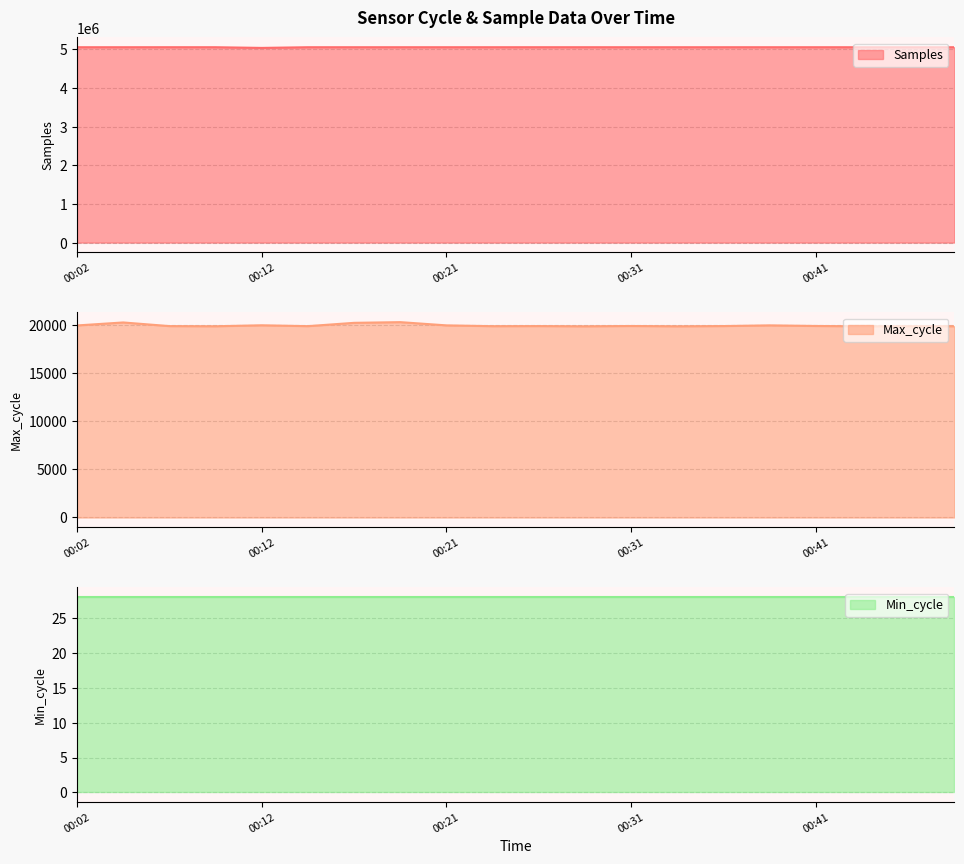

Where is the first local maximum for Max_cycle?

00:04